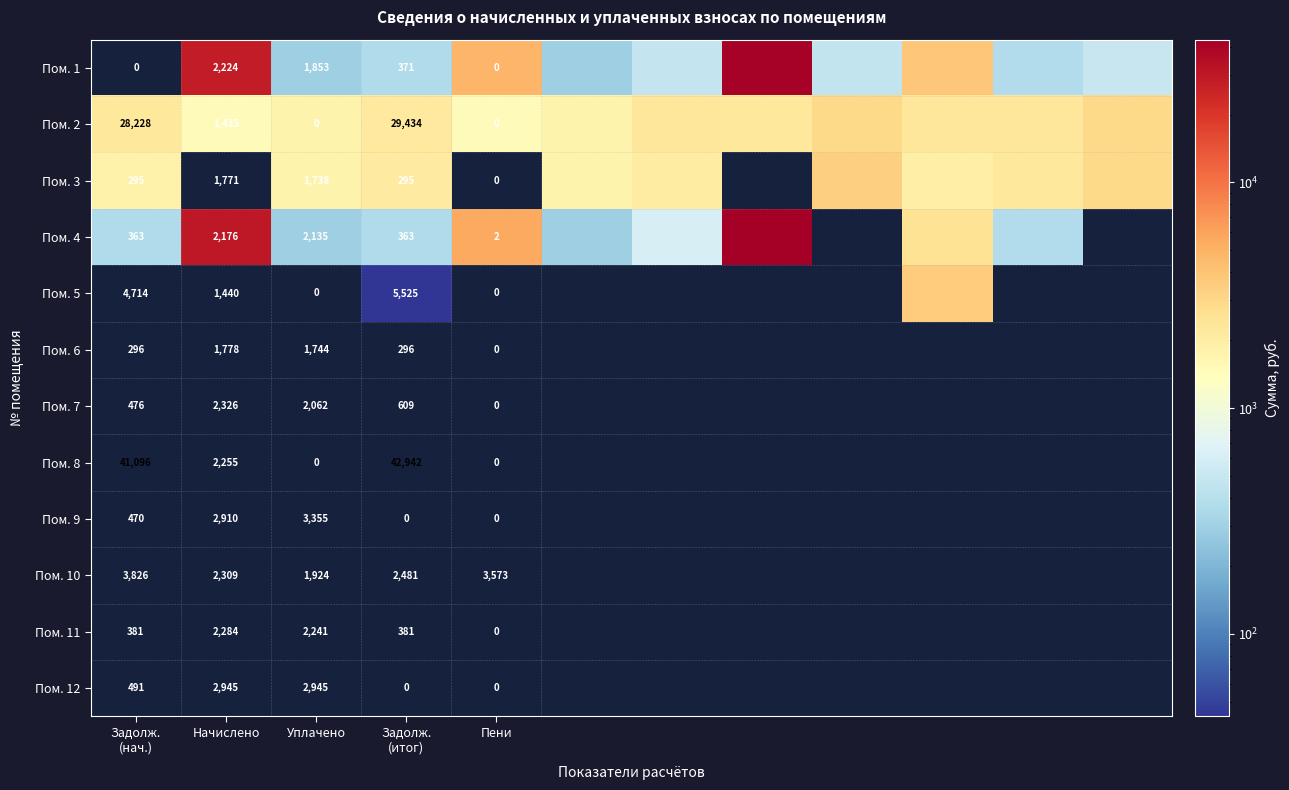

Where is Пом. 1 nearest to the value 20548?

Начислено